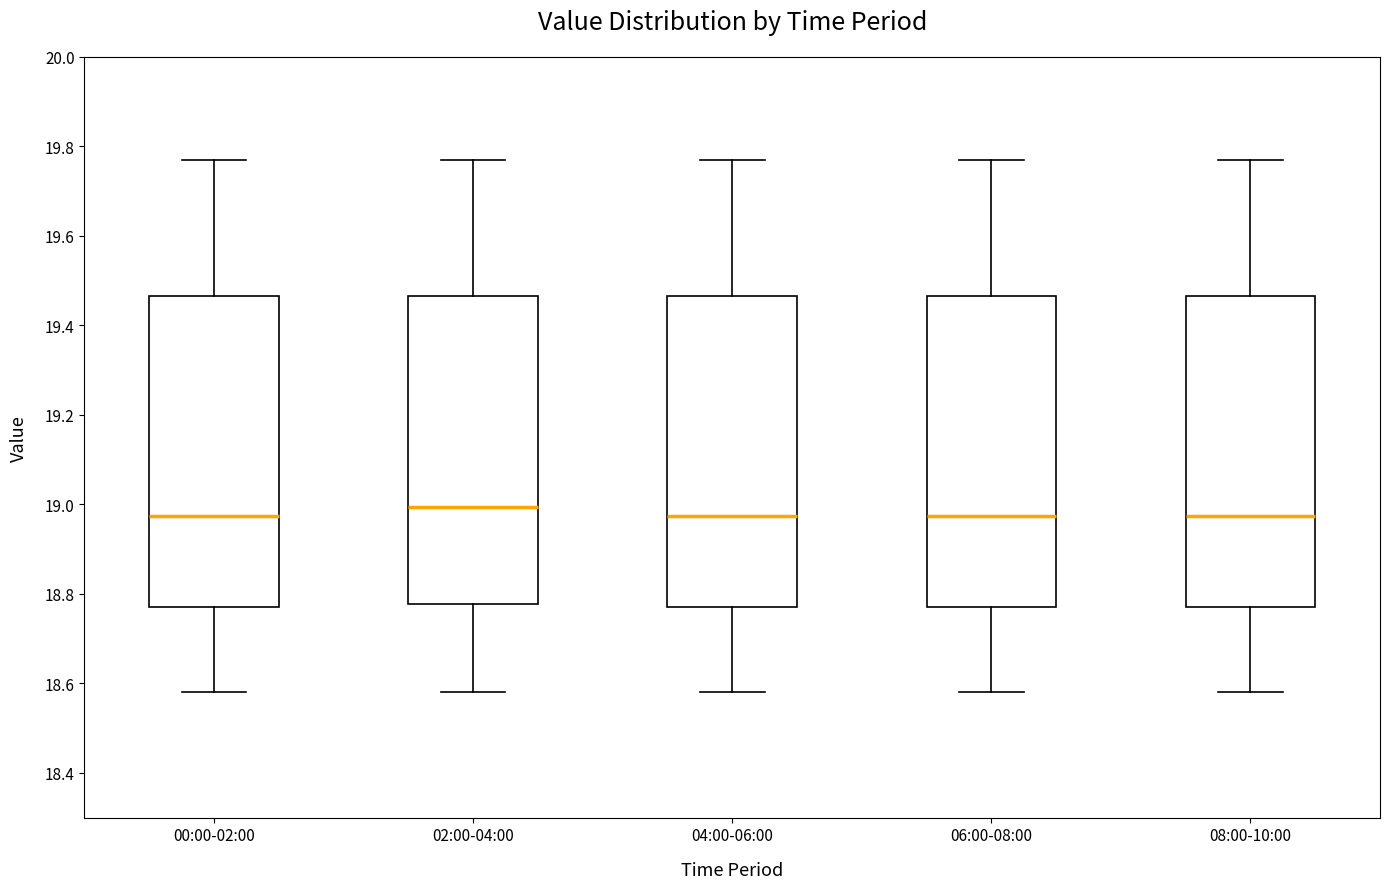

Where does the median line of the box for 06:00-08:00 sit on the y-axis? The values are not printed on the chart, so give them approximately, as read against the axis.

18.98